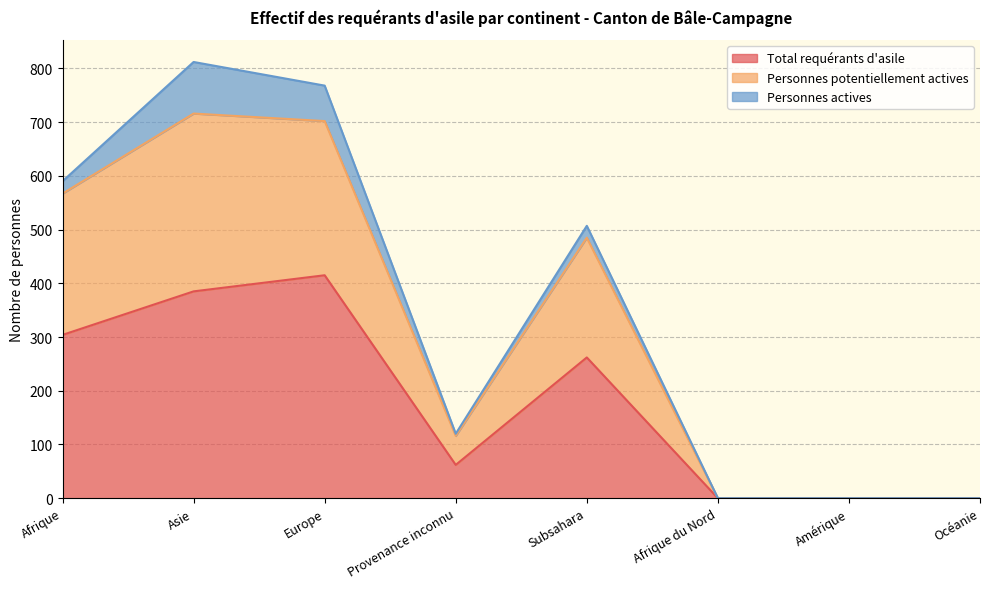

How many interior local valleys does the Personnes potentiellement actives series have?

1